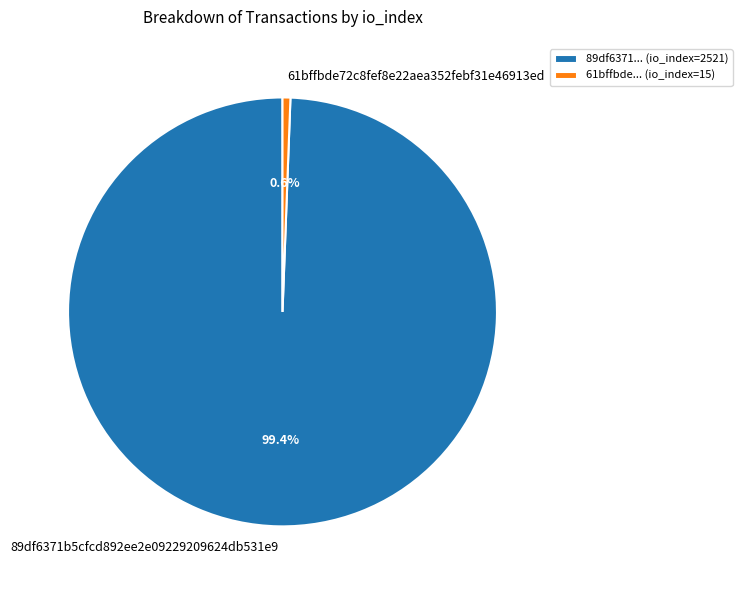

To the nearest percent, what is the average slice percentage?

50%